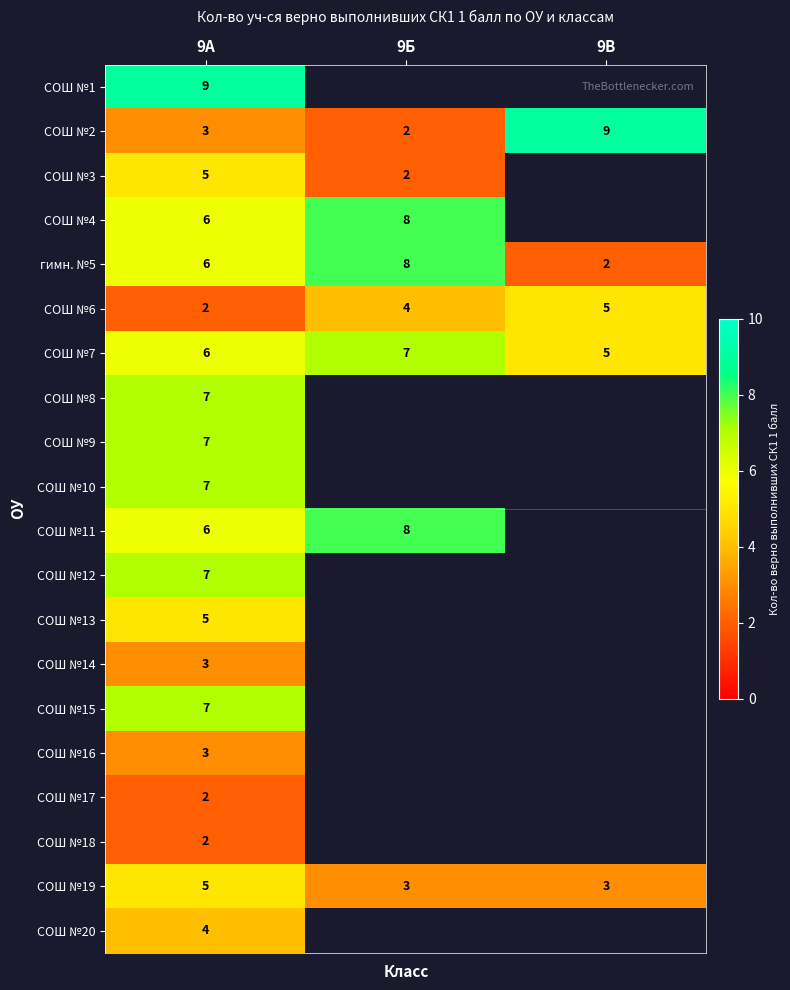

How many data points does each series have?

3